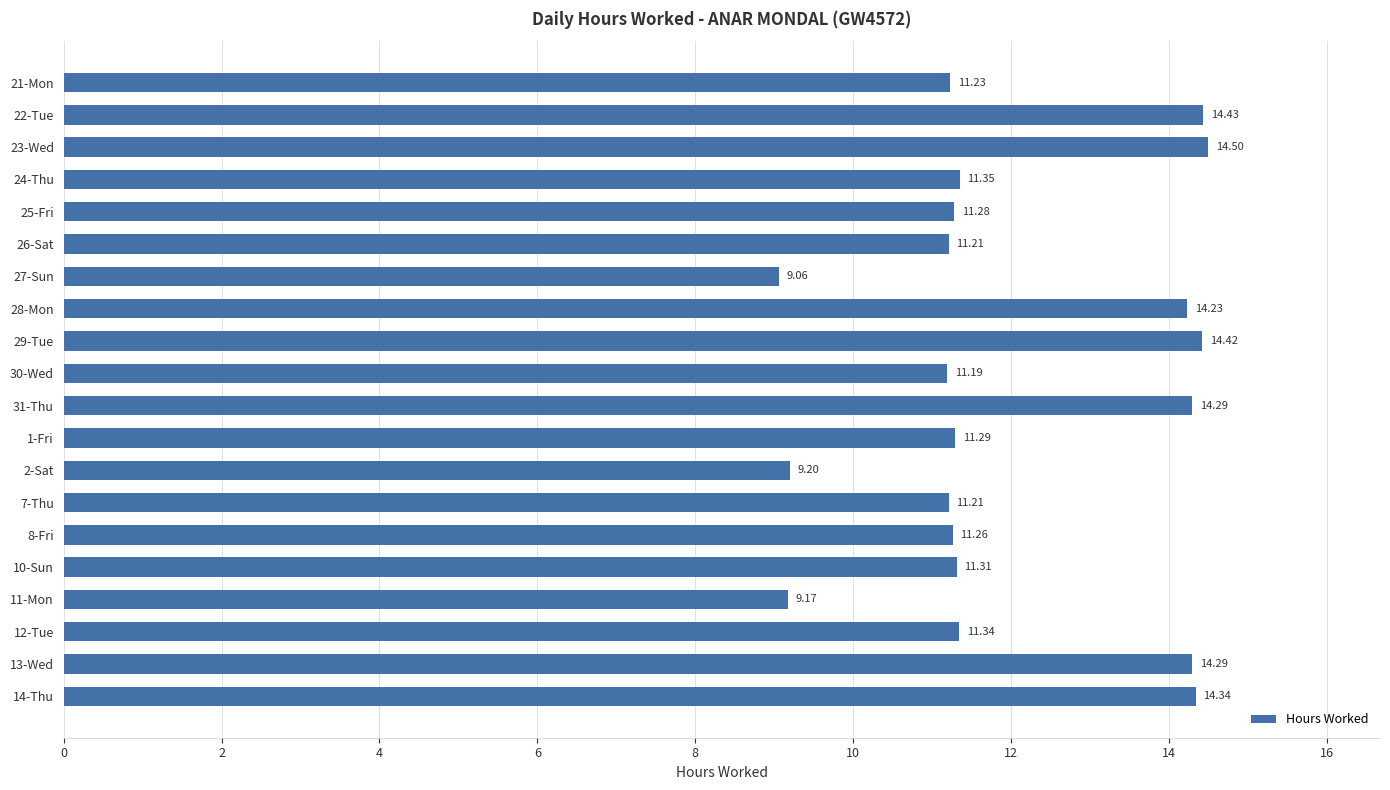

Which category has the highest value across all series?

23-Wed